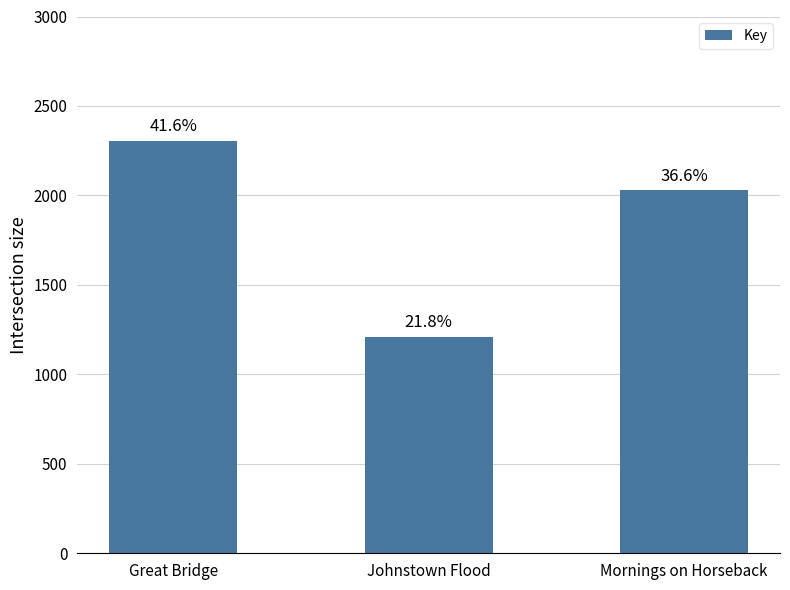

How many bars are there in total?

3